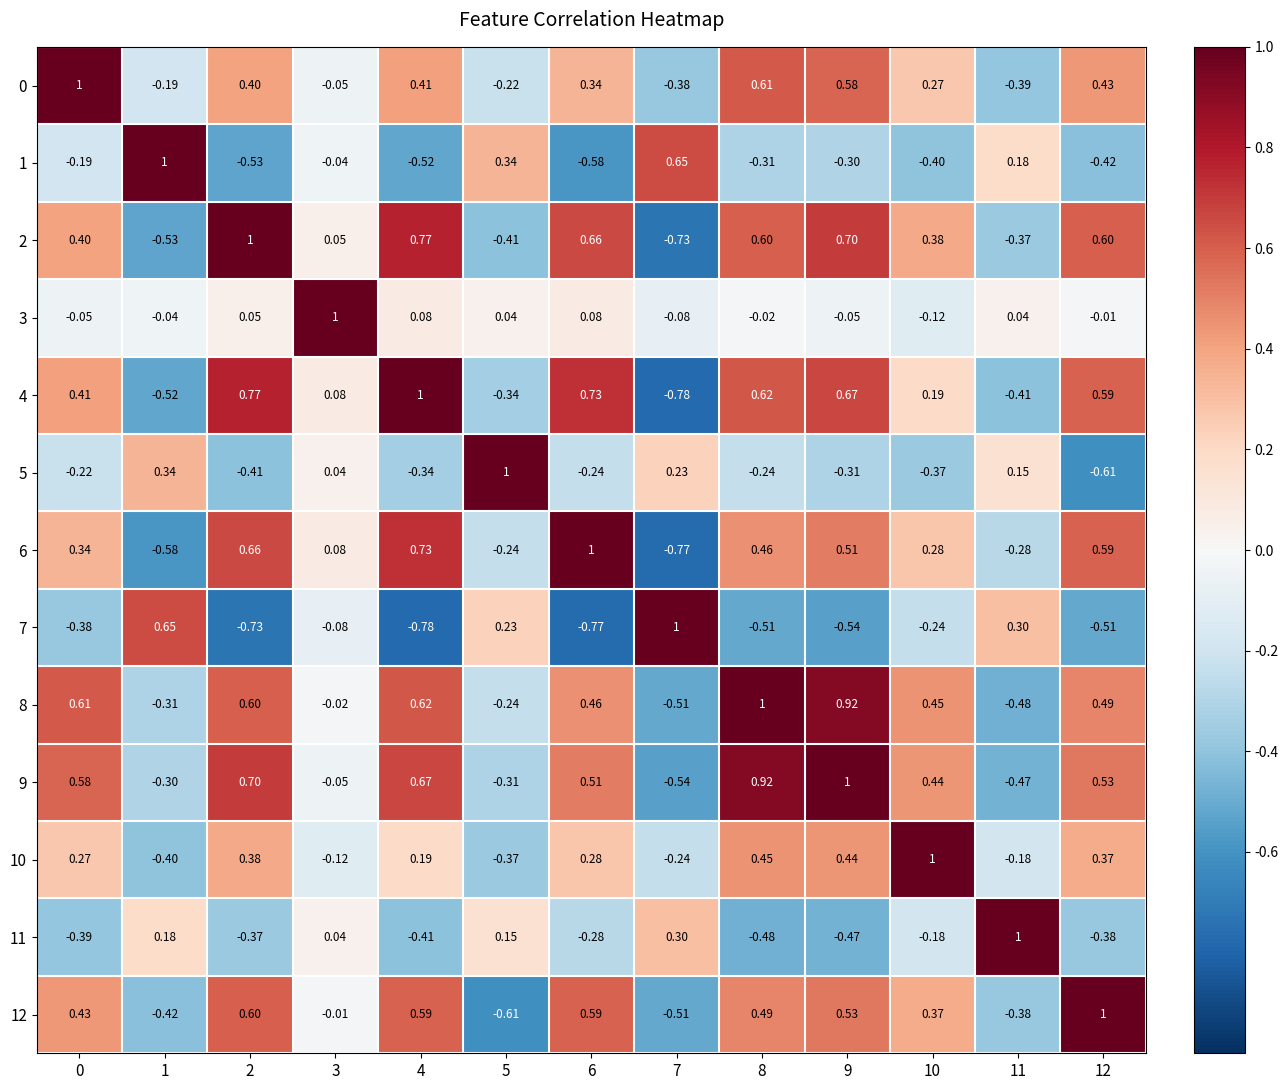

Count the number of data series in this chart.

13